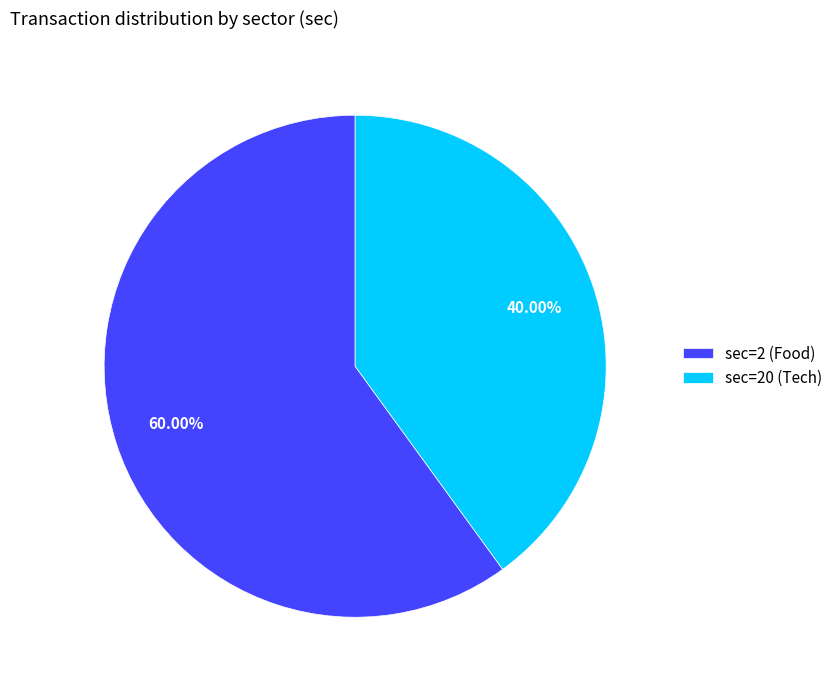

What is the majority slice?

sec=2 (Food)